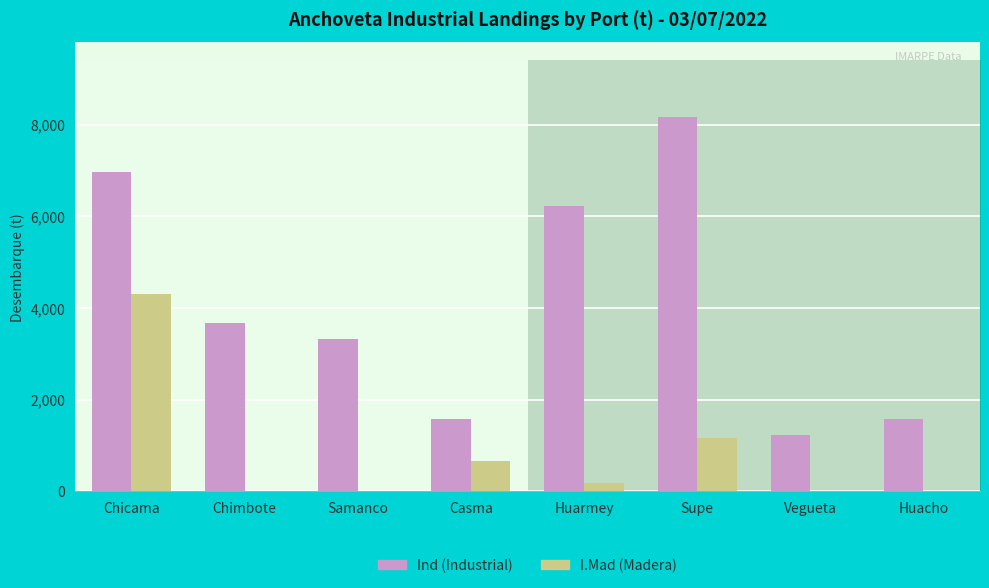

How many bars are there in each group?

2